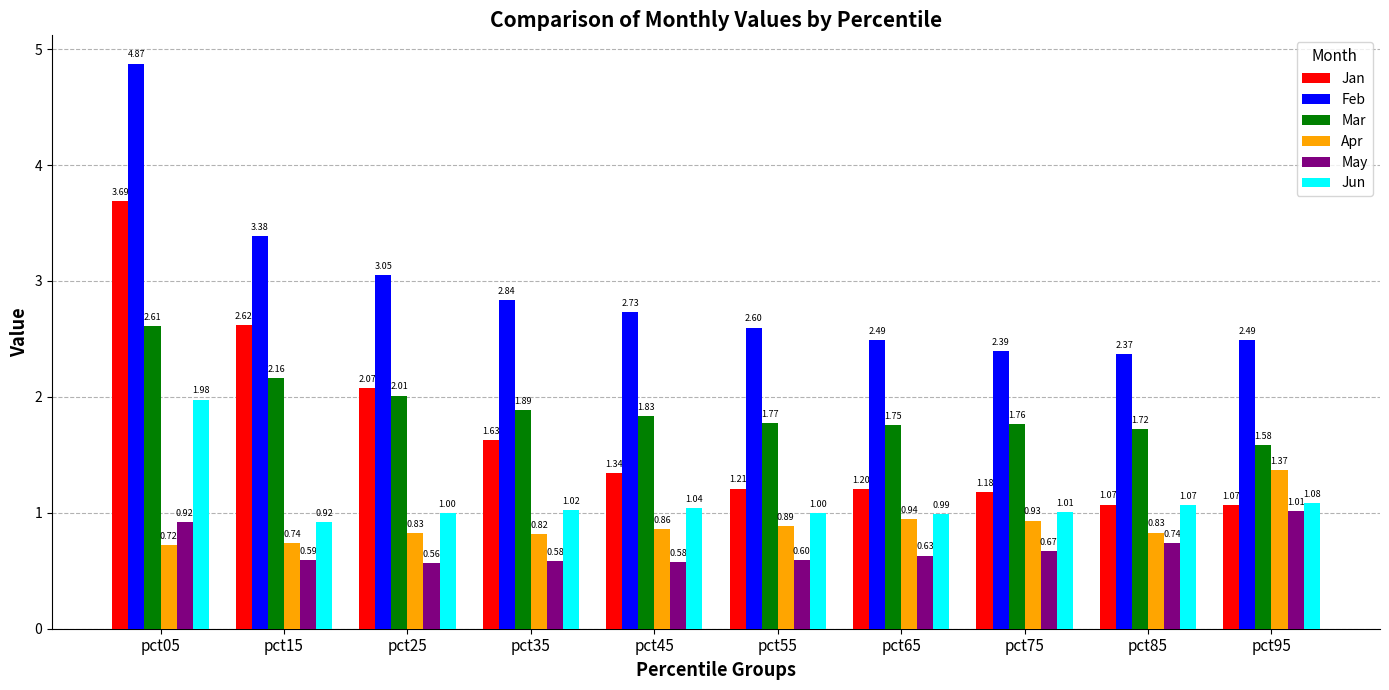

Which series changed the most between pct75 and pct95?

Apr